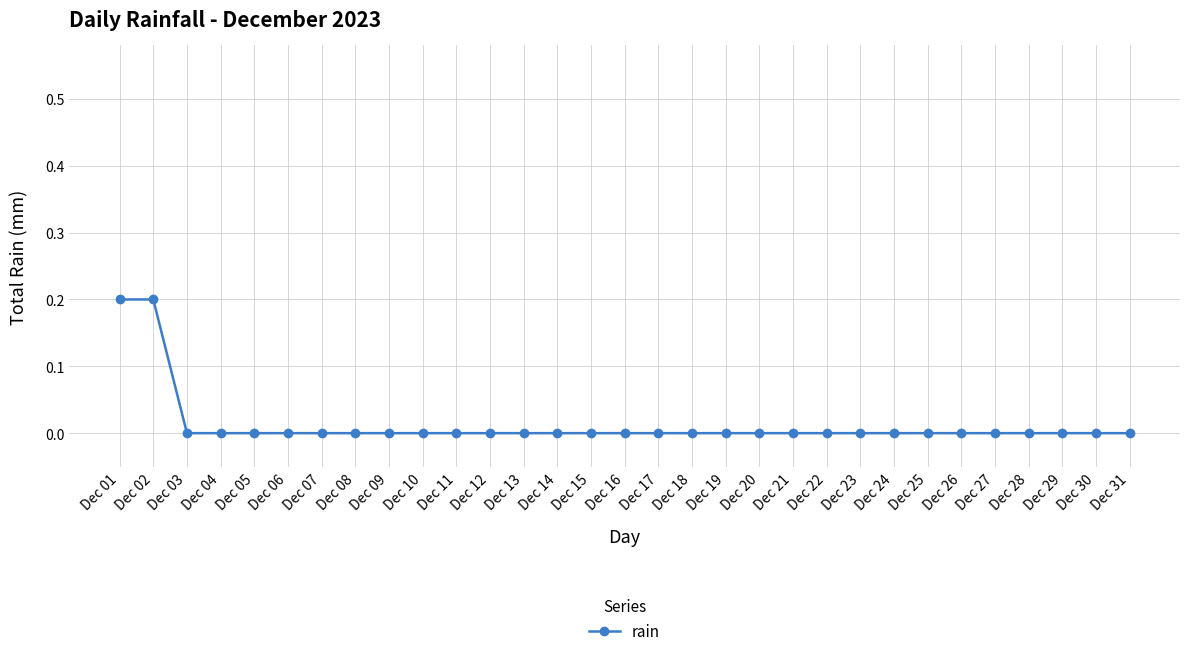

The value at Dec 22 is 0.1. True or false?

False